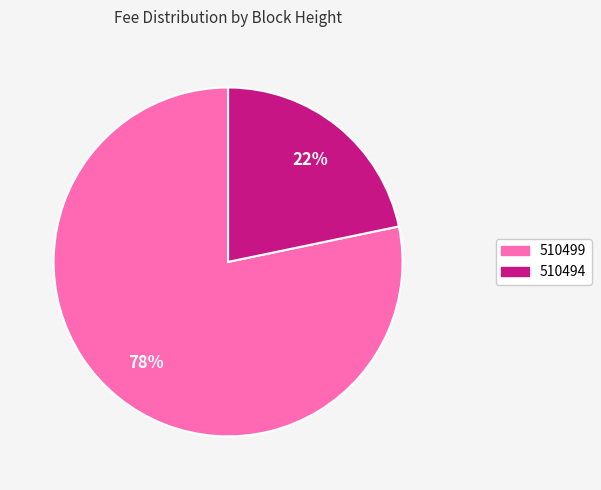

Combined, do 510499 and 510494 account for over 50%?

Yes